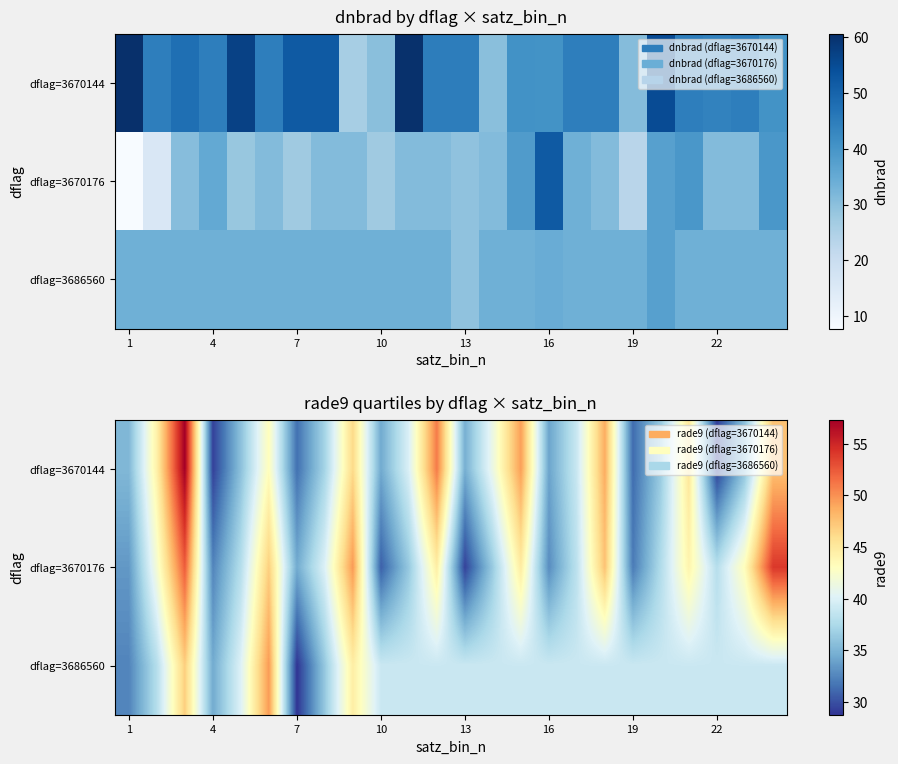

How many values in the dflag=3670176 series exceed 38?

13